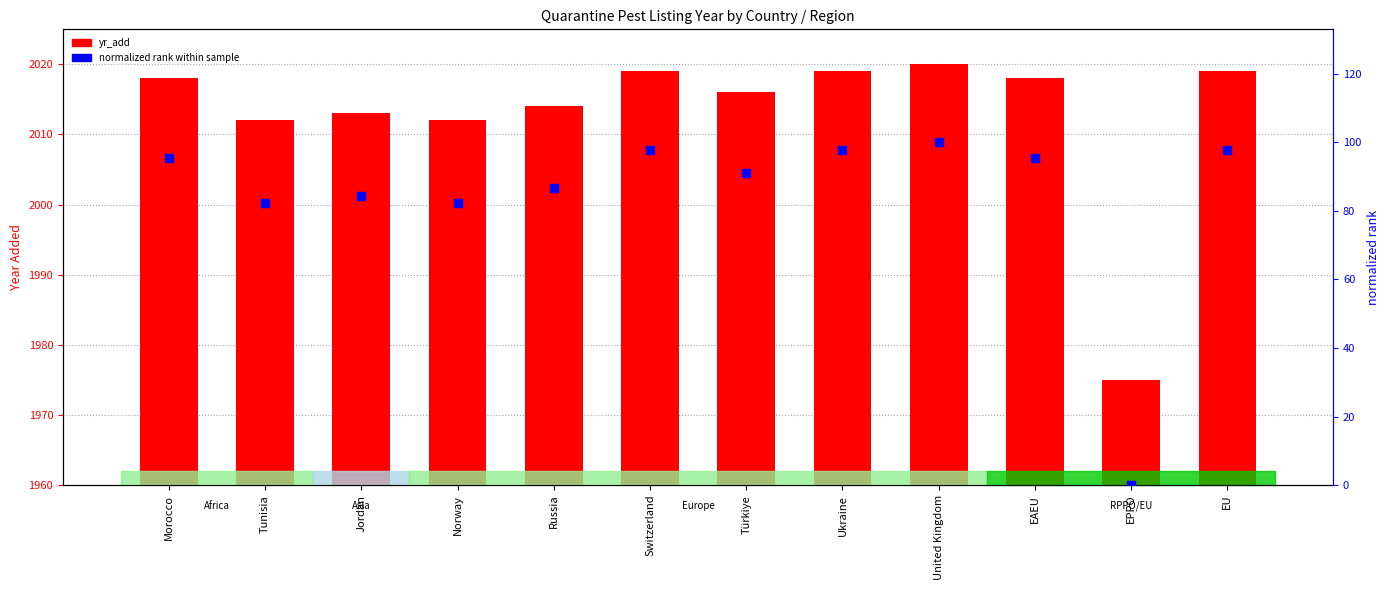

Is the value of yr_add at Jordan greater than the value of normalized rank within sample at Jordan?

Yes